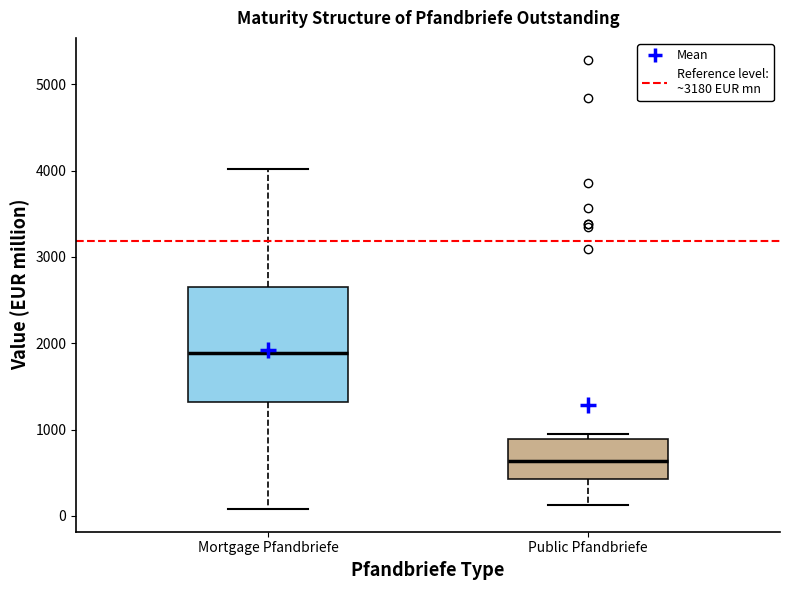

Reading left to right, read every box against the y-axis: the position of its median line, the range the box covers, and the ends of its whiskers. The values are not printed on the chart, so give them approximately, as read against the axis.

Mortgage Pfandbriefe: median 1900, box 1300 to 2700, whiskers 100 to 4000
Public Pfandbriefe: median 600, box 400 to 900, whiskers 100 to 900 (just above the box's upper edge)